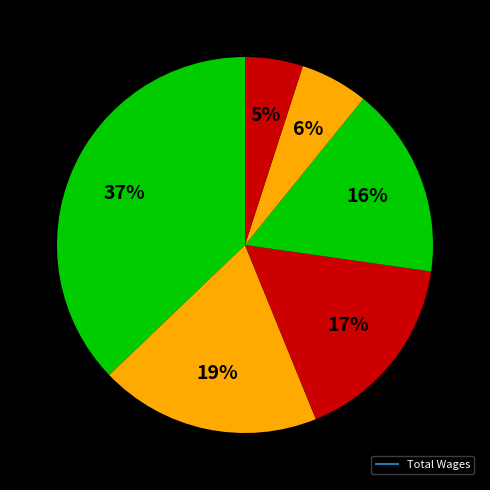

How many segments does this pie chart have?

6